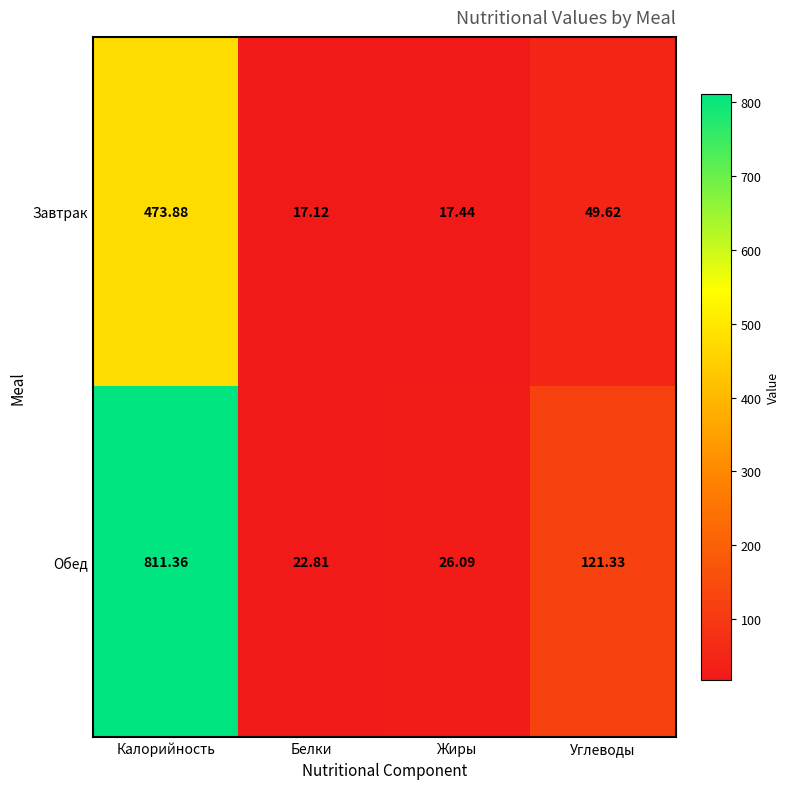

Which category has the highest value across all series?

Калорийность